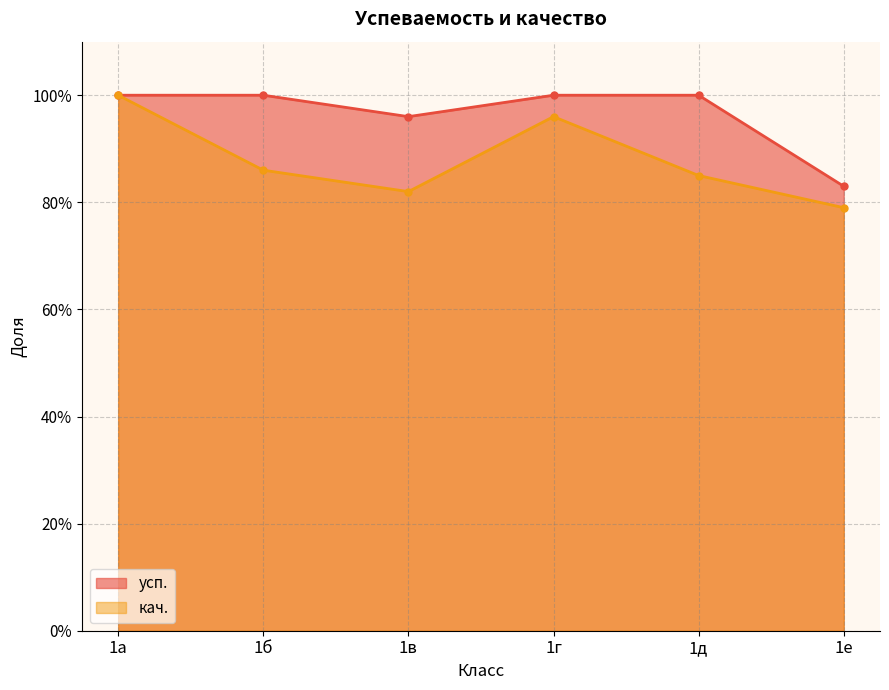

True or false: усп. and кач. intersect in this chart.

False